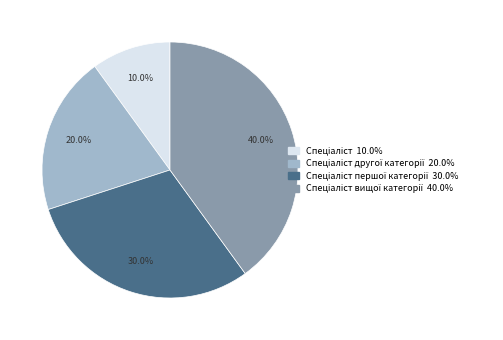

Is there a majority slice in this chart?

No